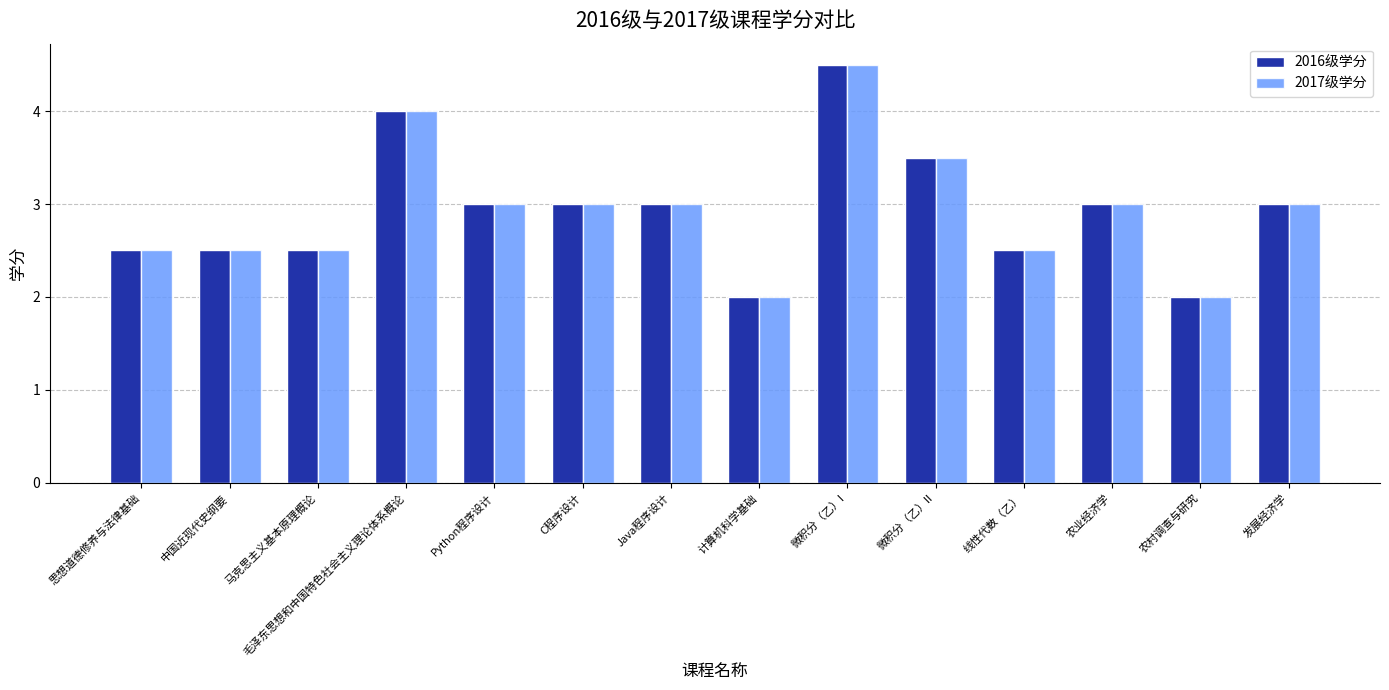

What is the sum of the 2016级学分 values at 微积分（乙）I and 马克思主义基本原理概论?

7.0